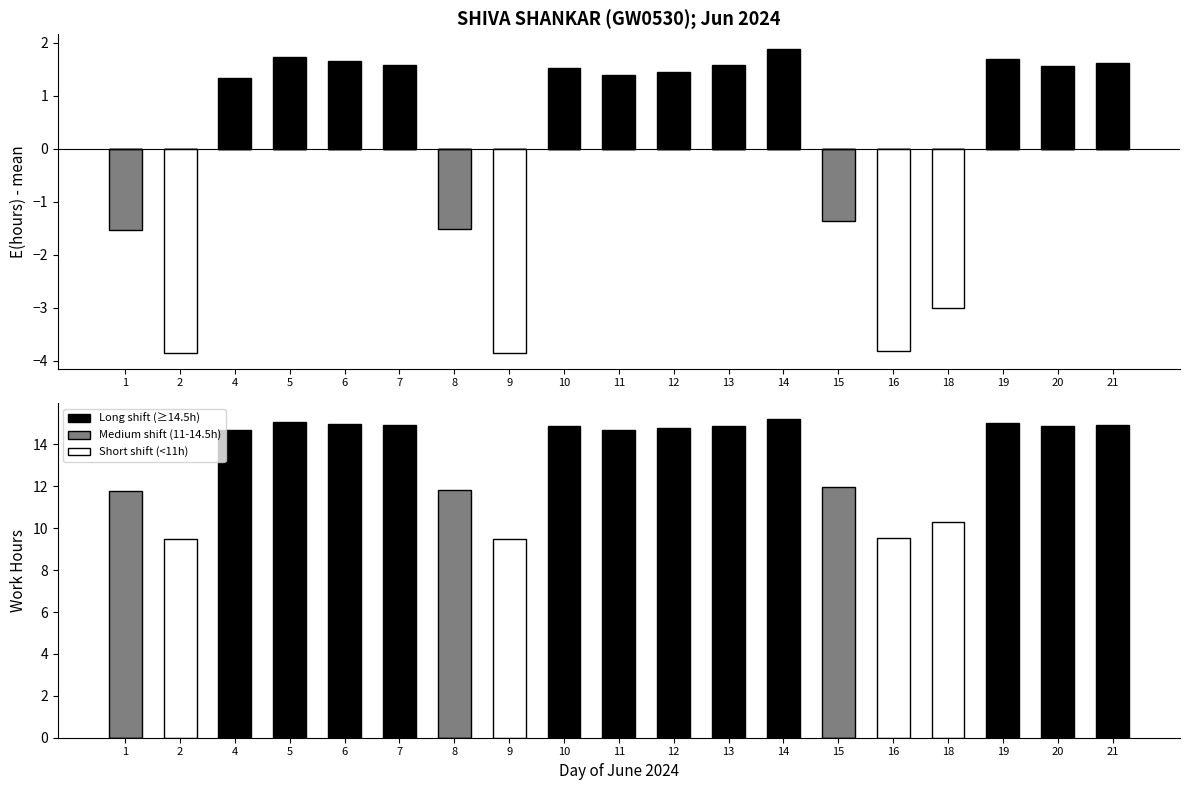

True or false: Long shift (≥14.5h) has a value of 21.7 at 10.

False